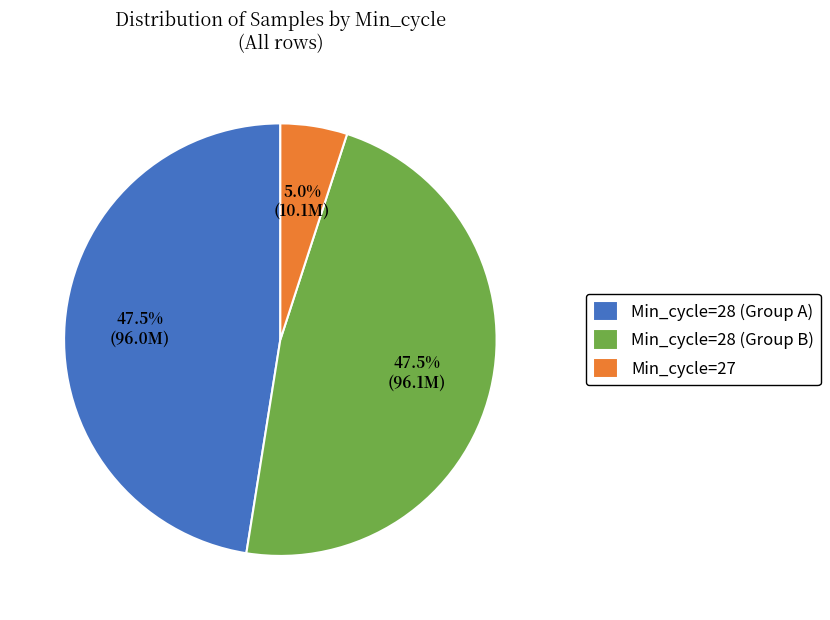

What is the ratio of the value at Min_cycle=28 (Group A) to the value at Min_cycle=27?

9.5